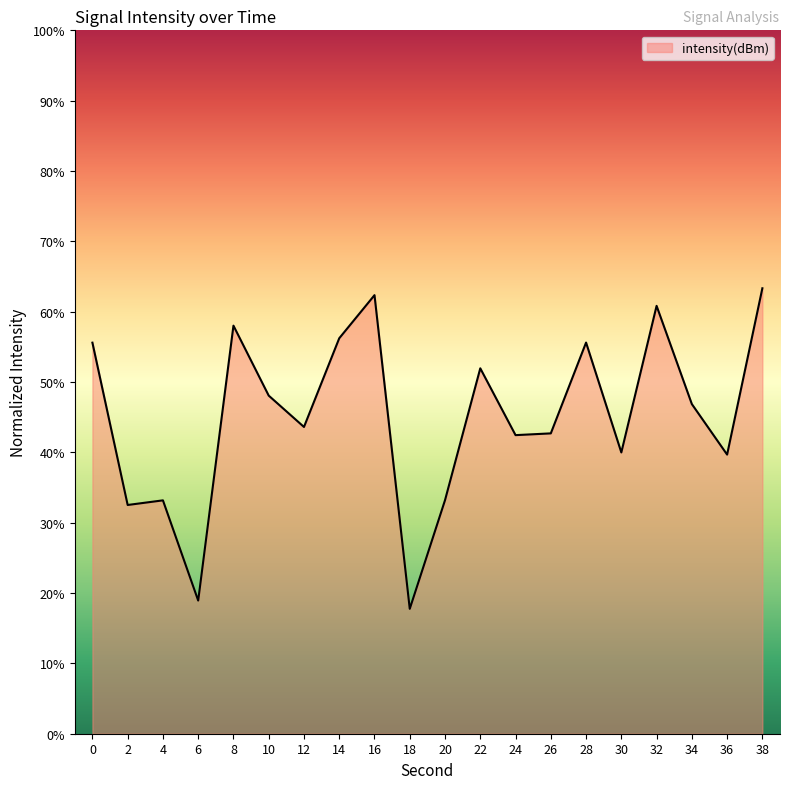

What is the difference between the maximum and minimum values?

45.6